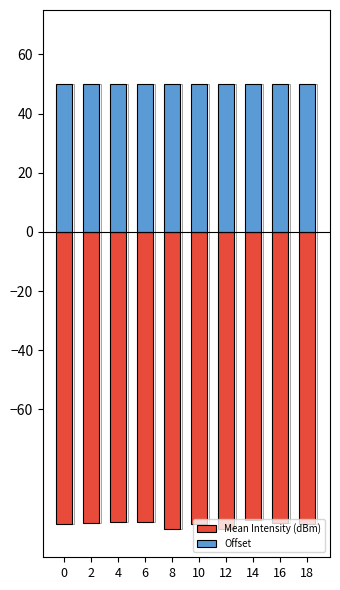

Reading left to right, extract all data points from this chart.

Mean Intensity (dBm): 0=-98.6	2=-98.3	4=-98.0	6=-98.0	8=-100.4	10=-98.9	12=-100.5	14=-97.4	16=-98.5	18=-98.8
Offset: 0=50.0	2=50.0	4=50.0	6=50.0	8=50.0	10=50.0	12=50.0	14=50.0	16=50.0	18=50.0